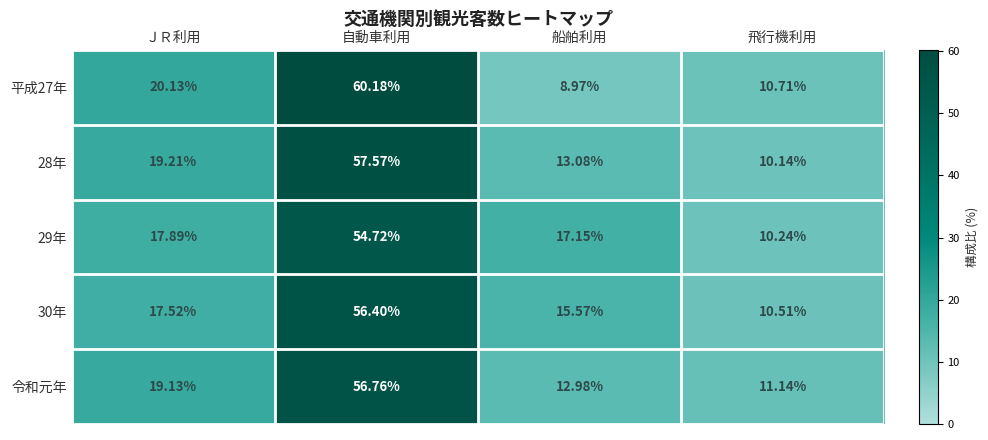

Rank the categories by 平成27年 value from highest to lowest.

自動車利用, ＪＲ利用, 飛行機利用, 船舶利用